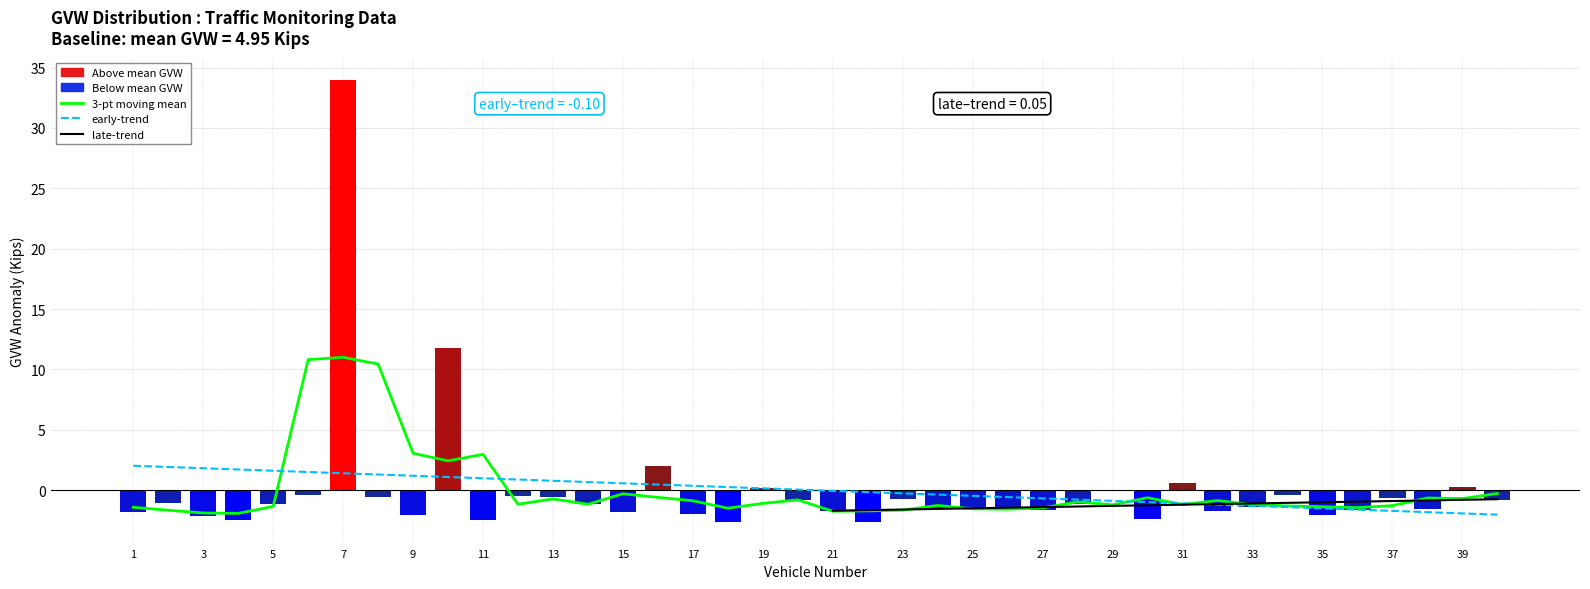

Reading left to right, extract all data points from this chart.

1=-1.8	2=-1.1	3=-2.1	4=-2.5	5=-1.2	6=-0.4	7=34.0	8=-0.6	9=-2.1	10=11.8	11=-2.4	12=-0.5	13=-0.6	14=-1.1	15=-1.8	16=2.0	17=-2.0	18=-2.6	19=0.2	20=-0.8	21=-1.7	22=-2.7	23=-0.7	24=-1.6	25=-1.5	26=-1.6	27=-1.7	28=-1.2	29=-0.1	30=-2.4	31=0.6	32=-1.7	33=-1.4	34=-0.4	35=-2.1	36=-1.6	37=-0.7	38=-1.5	39=0.3	40=-0.8